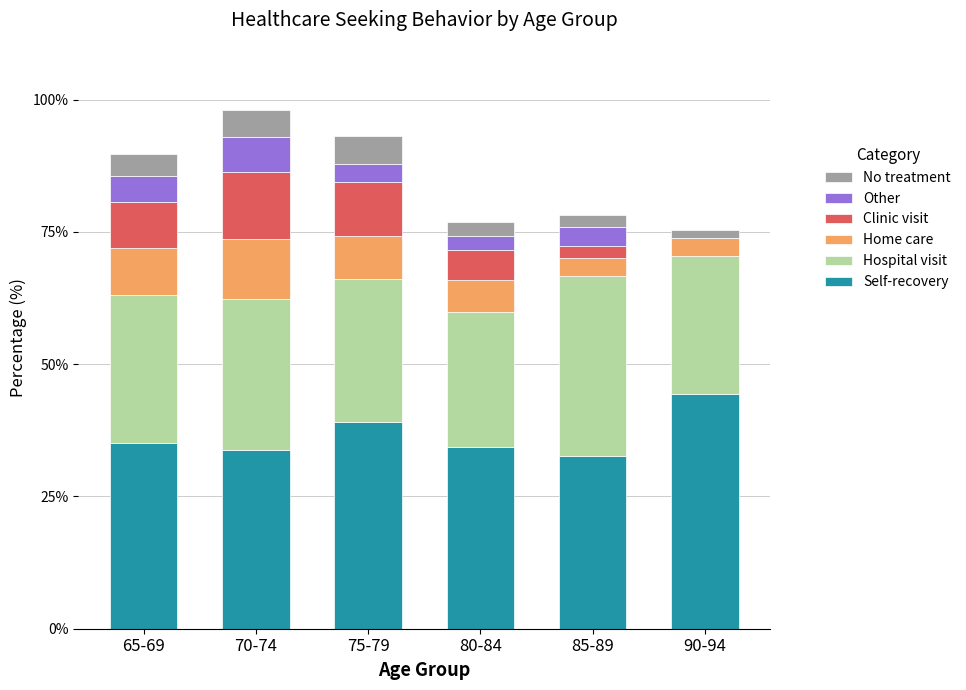

What is the average value of the Self-recovery series?

36.6